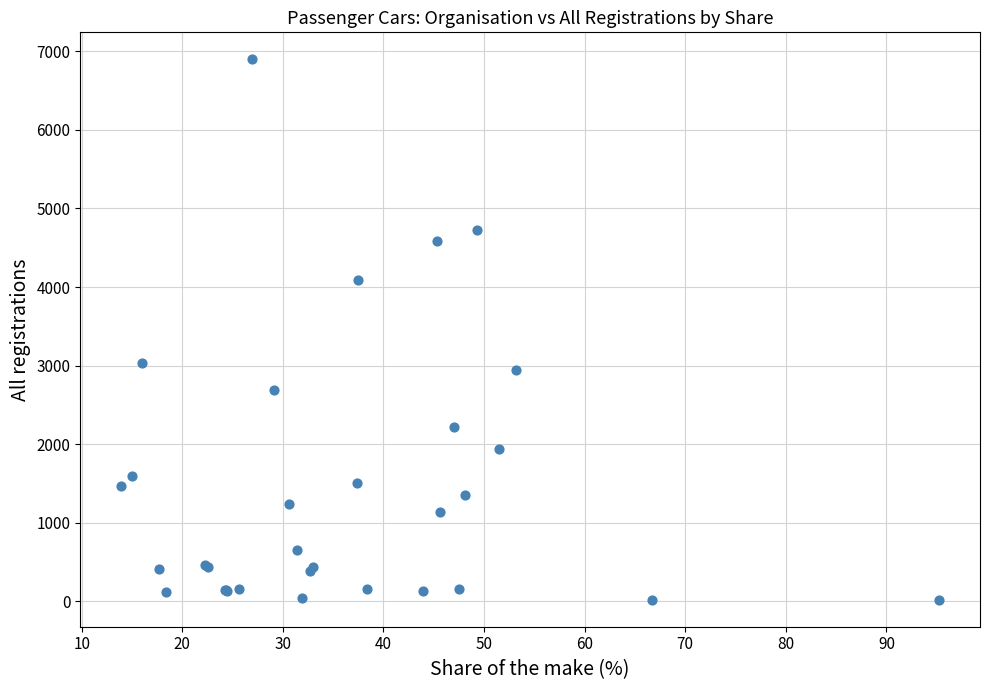

What Y value in the scatter plot is closest to 3459?

3034